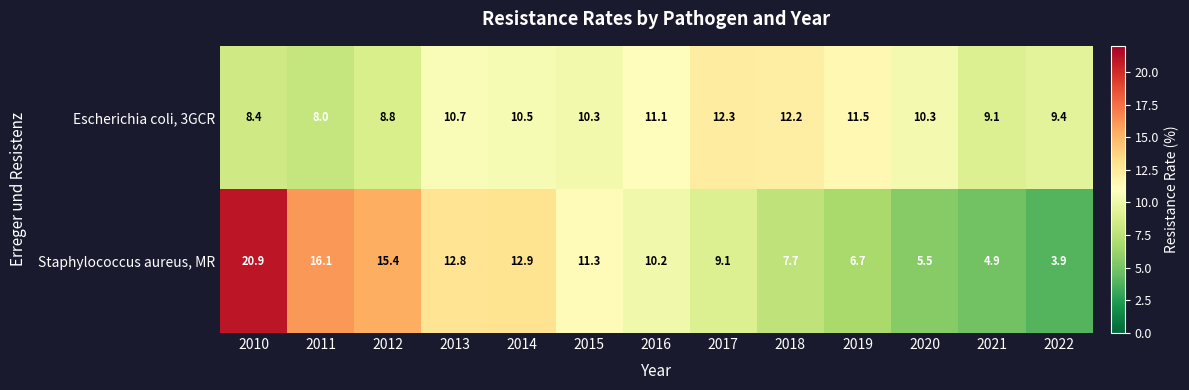

Which series has the largest total across all categories?

Staphylococcus aureus, MR